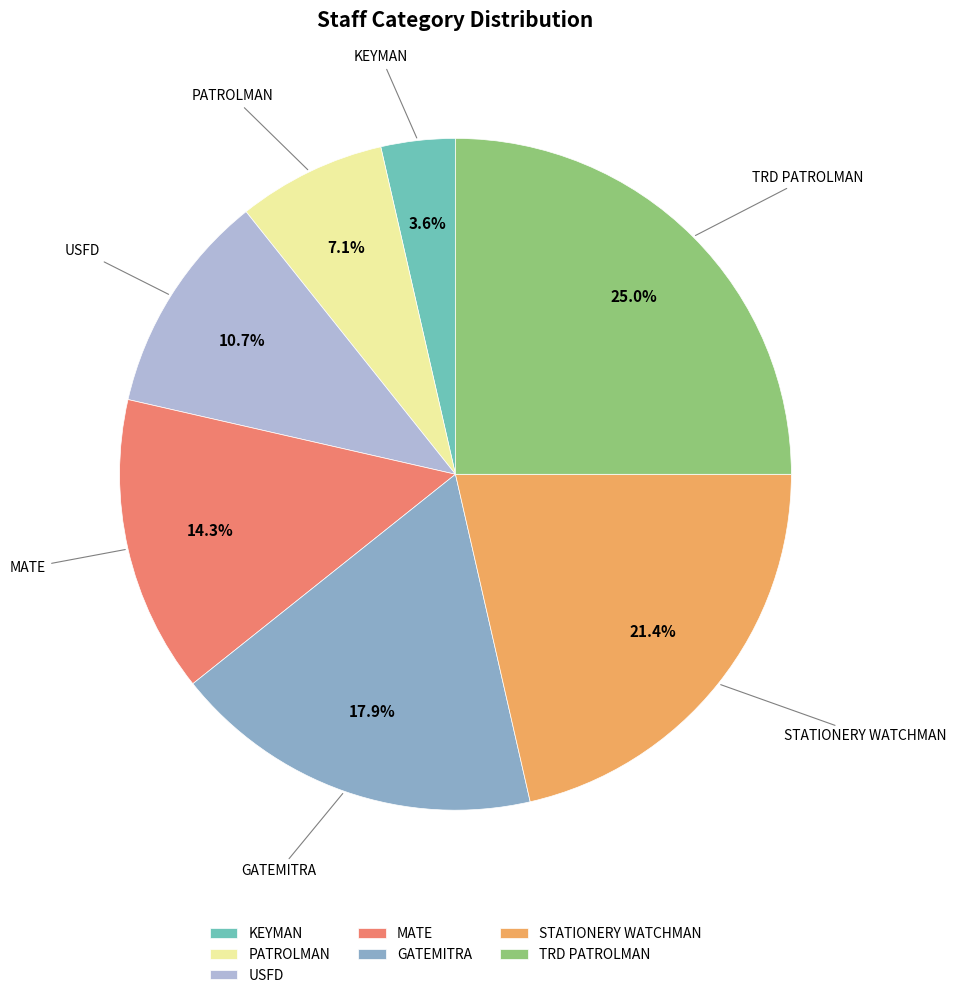

What percentage is the TRD PATROLMAN slice, to the nearest percent?

25%